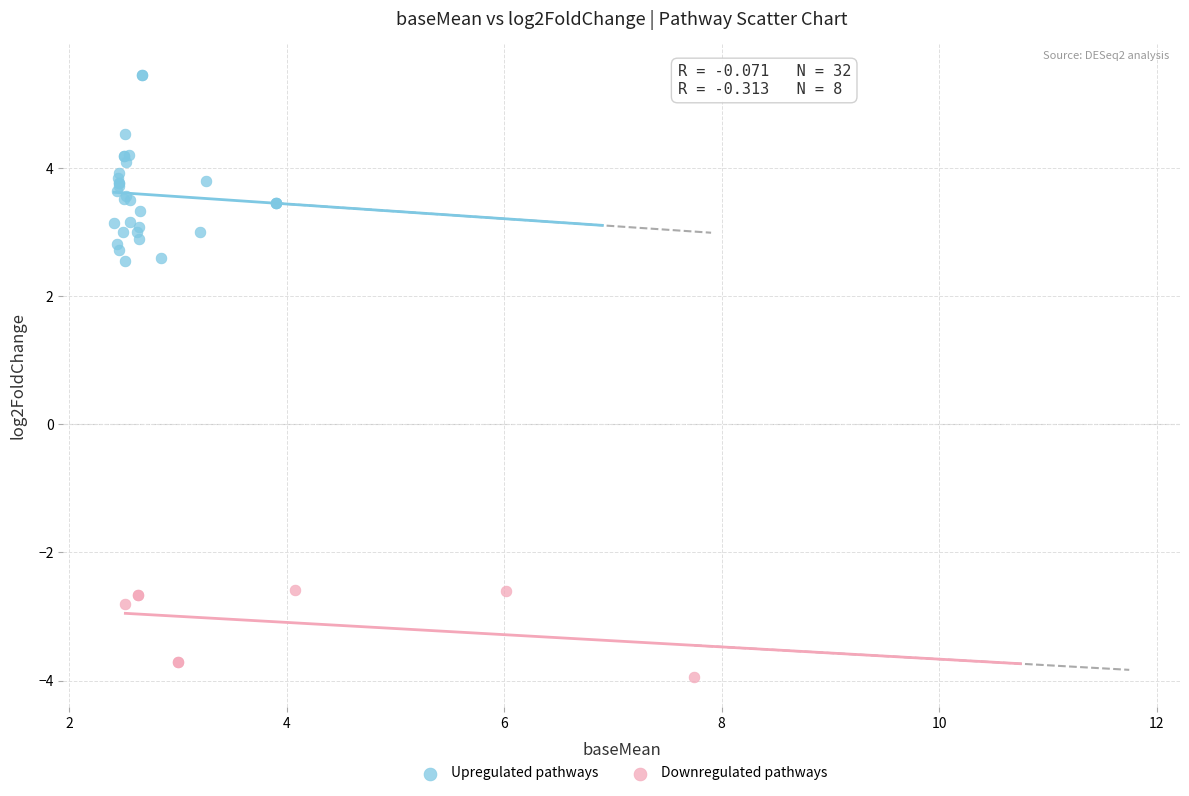

Which series has the largest Y range (max minus min)?

Upregulated pathways